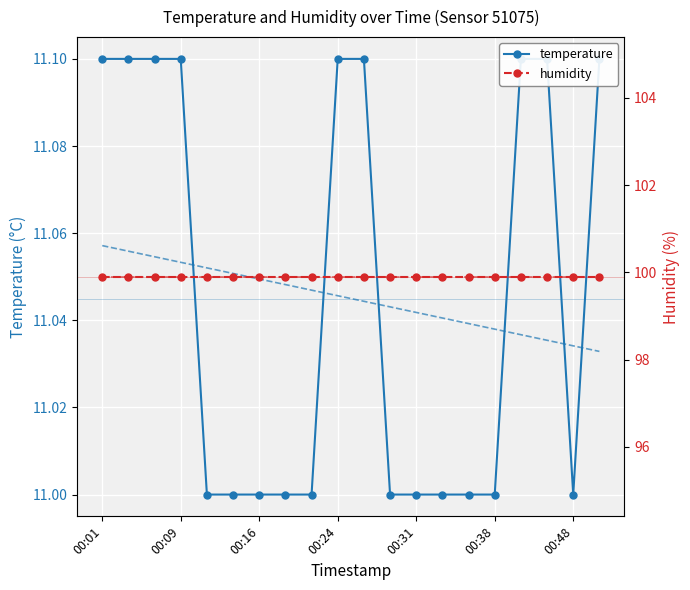

Reading left to right, extract all data points from this chart.

temperature: 11.1	11.1	11.1	11.1	11.0	11.0	11.0	11.0	11.0	11.1	11.1	11.0	11.0	11.0	11.0	11.0	11.1	11.1	11.0	11.1
humidity: 99.9	99.9	99.9	99.9	99.9	99.9	99.9	99.9	99.9	99.9	99.9	99.9	99.9	99.9	99.9	99.9	99.9	99.9	99.9	99.9